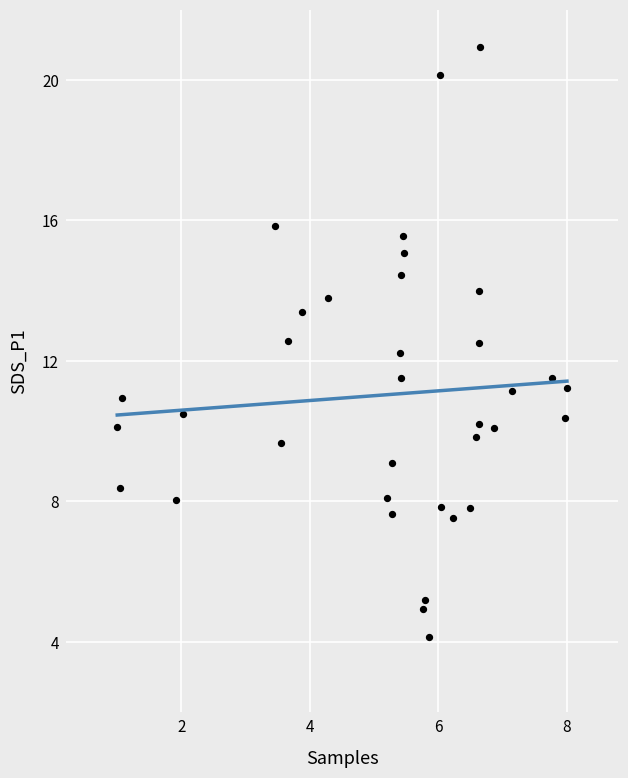

What Y value in the scatter plot is closest to 12?

12.2